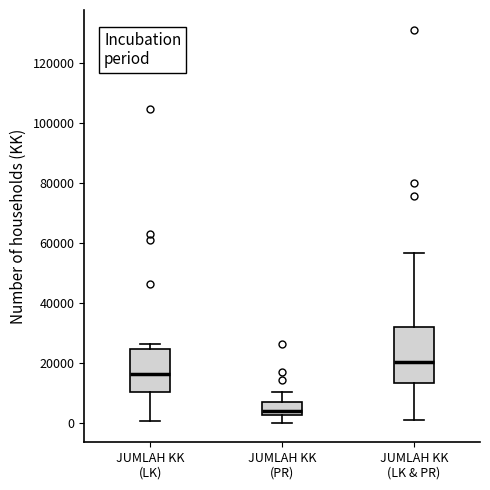

Reading left to right, transcribe this box plot: for each box, give where its median line is, the range the box spans, and where its two whiskers end, as read against the y-axis. The values are not printed on the chart, so give them approximately, as read against the axis.

JUMLAH KK (LK): median 16000, box 10000 to 24000, whiskers 0 to 26000
JUMLAH KK (PR): median 4000, box 2000 to 8000, whiskers 0 to 10000
JUMLAH KK (LK & PR): median 20000, box 14000 to 32000, whiskers 2000 to 56000